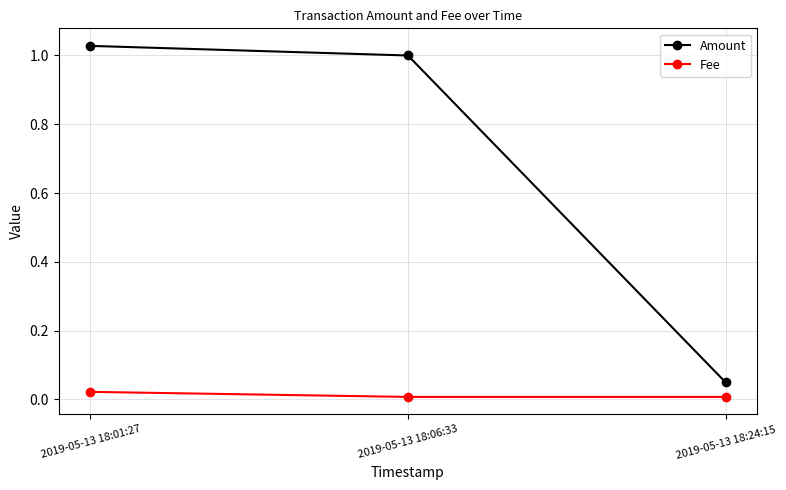

What are all the series names shown in the legend?

Amount, Fee